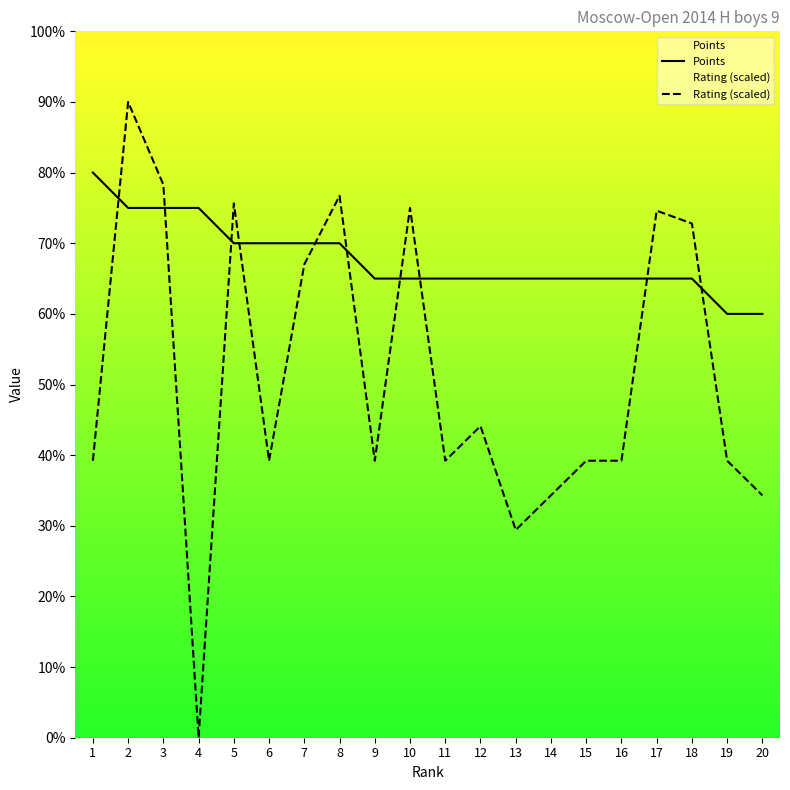

Reading left to right, extract all data points from this chart.

Points: 1=8.0	2=7.5	3=7.5	4=7.5	5=7.0	6=7.0	7=7.0	8=7.0	9=6.5	10=6.5	11=6.5	12=6.5	13=6.5	14=6.5	15=6.5	16=6.5	17=6.5	18=6.5	19=6.0	20=6.0
Rating (scaled): 1=3.9	2=9.0	3=7.8	4=0.0	5=7.6	6=3.9	7=6.7	8=7.7	9=3.9	10=7.5	11=3.9	12=4.4	13=2.9	14=3.4	15=3.9	16=3.9	17=7.5	18=7.3	19=3.9	20=3.4